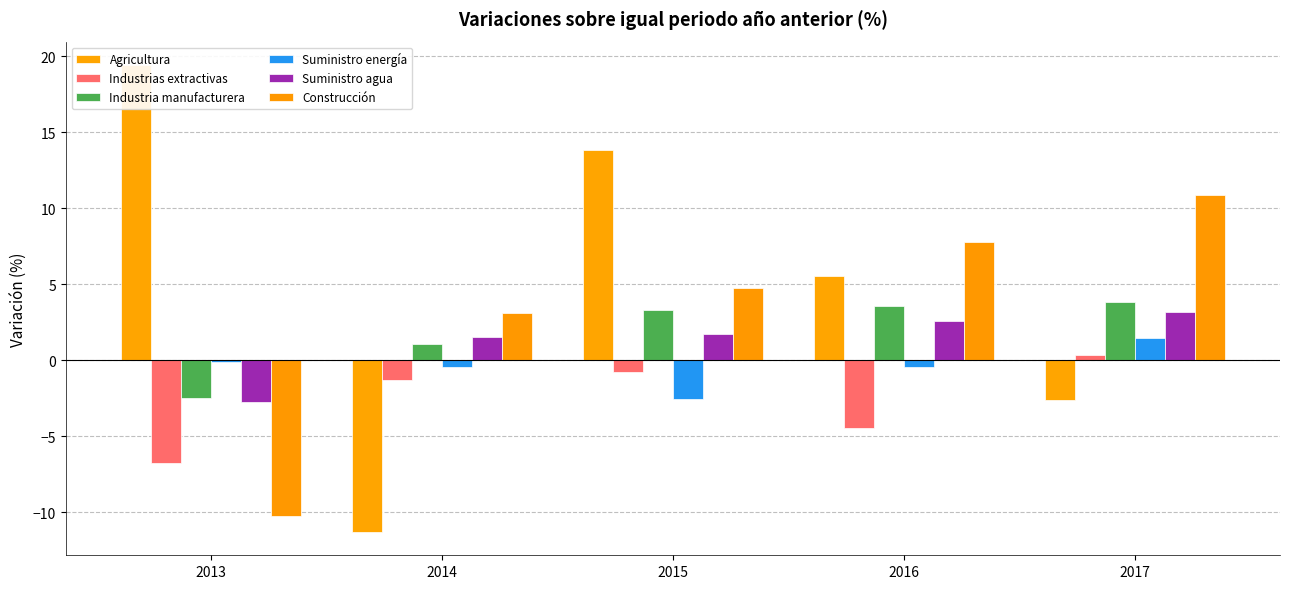

At which label does Construcción first exceed 4?

2015